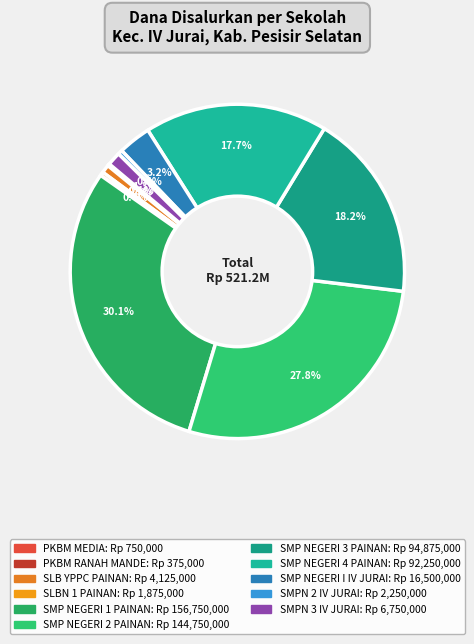

To the nearest percent, what is the difference between the largest and smallest slice percentages?

30%